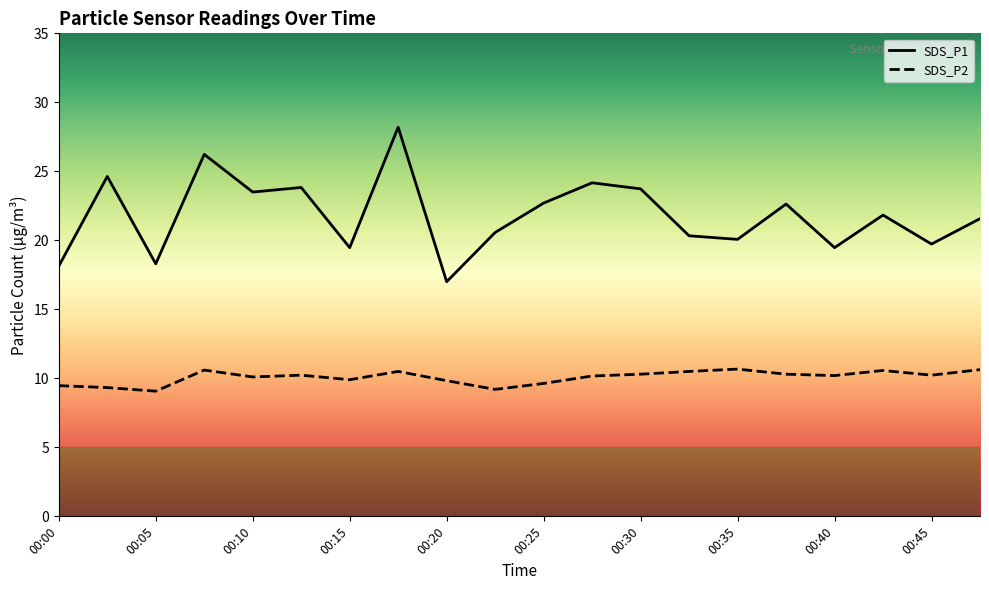

Where does the SDS_P2 series first go above 10?

00:07